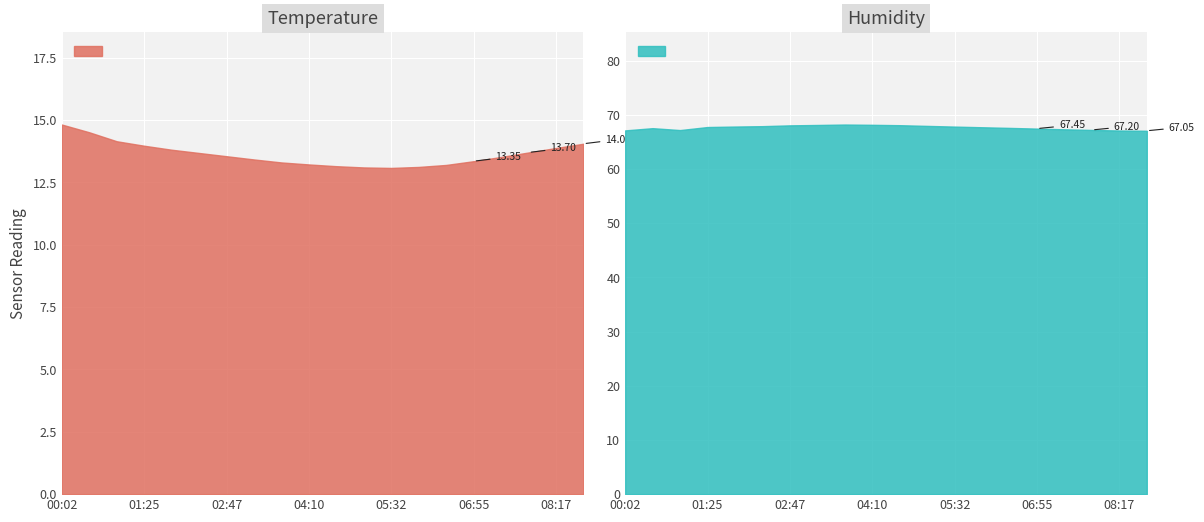

What is the sum of the temperature values at 06:00 and 08:17?

27.0